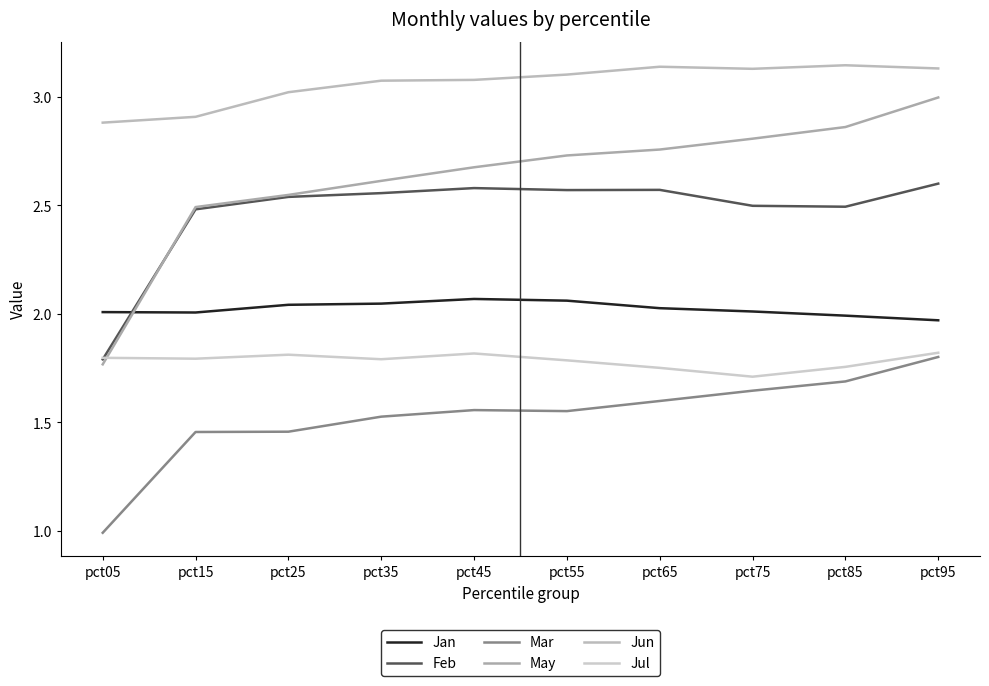

Does the chart display data point markers on the line(s)?

No